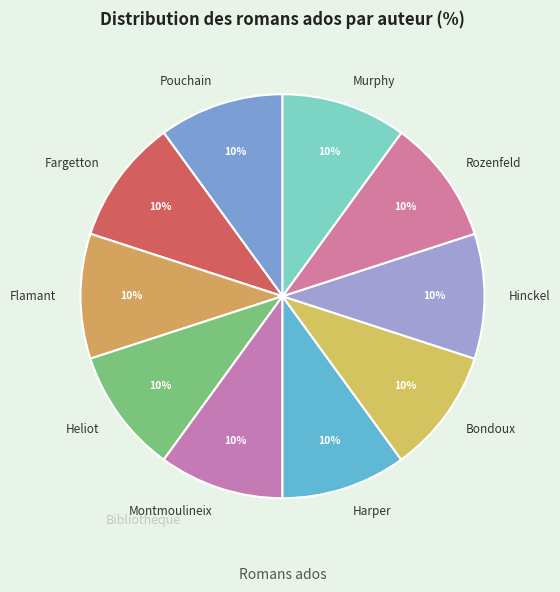

What is the ratio of the value at Pouchain to the value at Flamant?

1.0